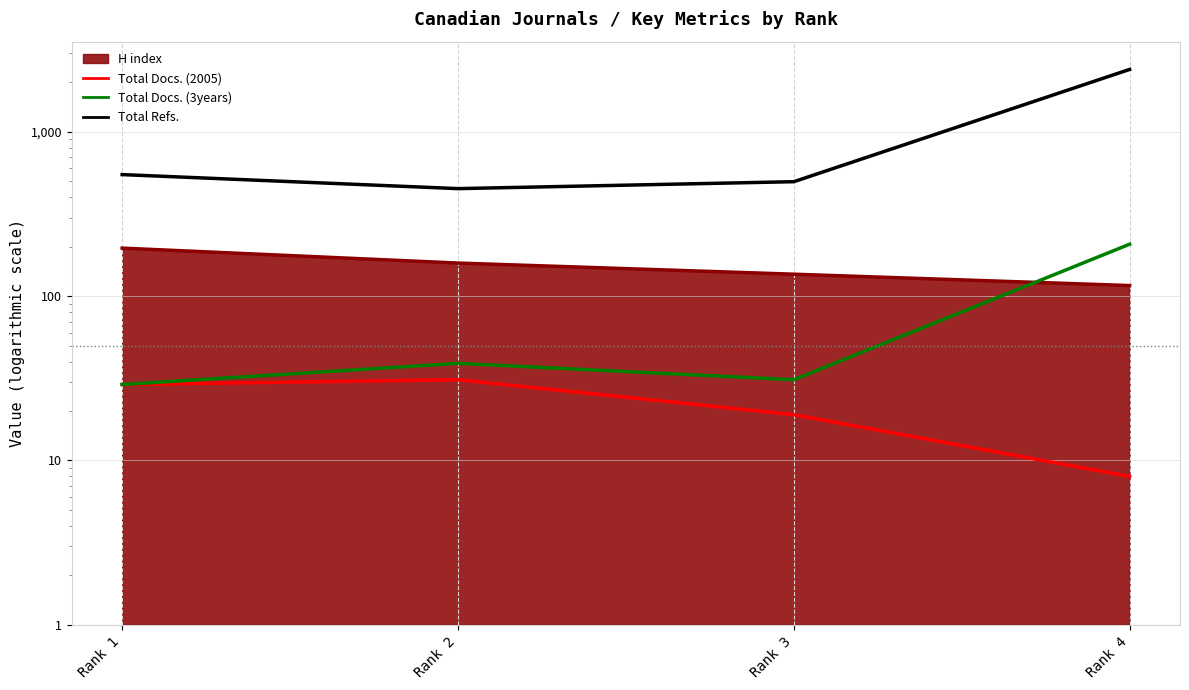

What is the difference between the Total Refs. values at Rank 2 and Rank 4?

1945